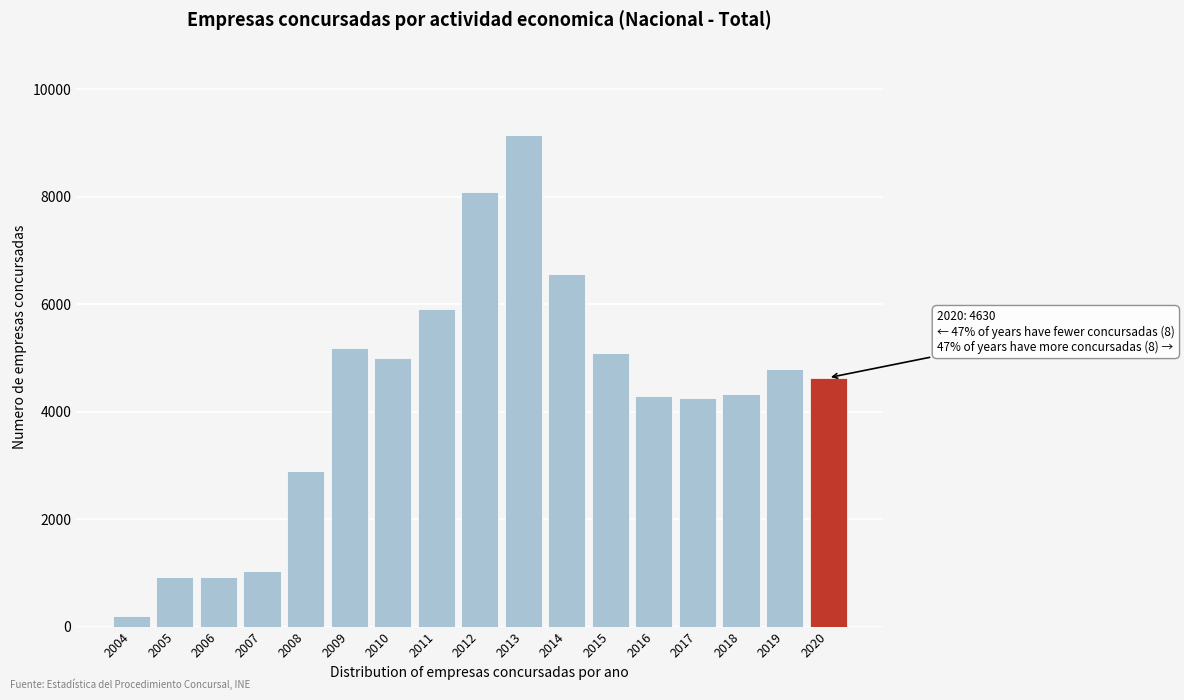

At which category does the chart reach its minimum across all series?

2004